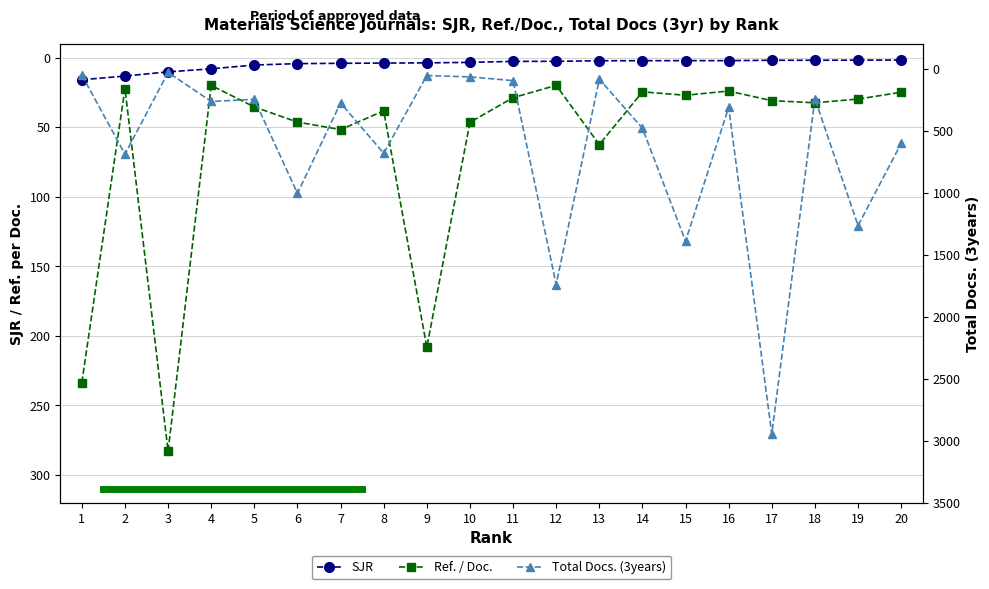

True or false: SJR and Total Docs. (3years) cross at least once.

False